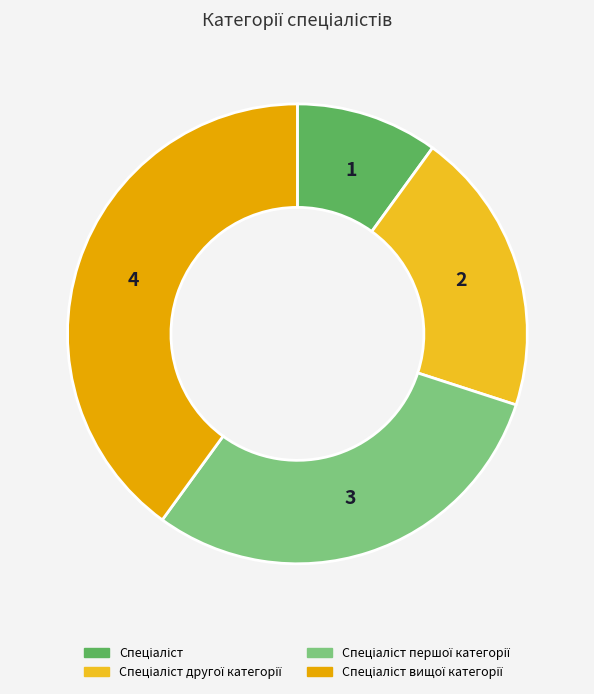

How many segments does this pie chart have?

4